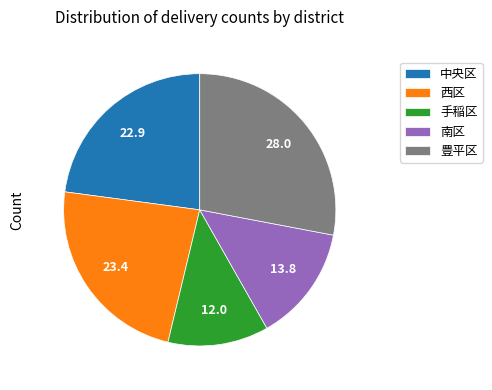

Is 南区 the majority of the pie?

No